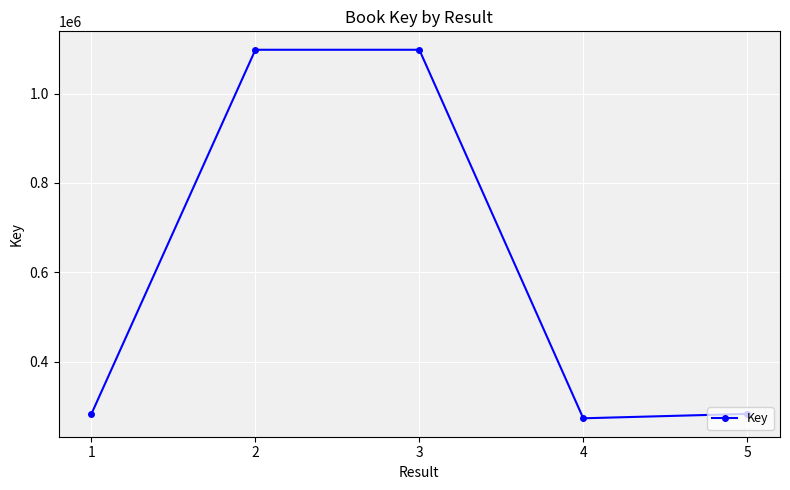

What is the average value?

607088